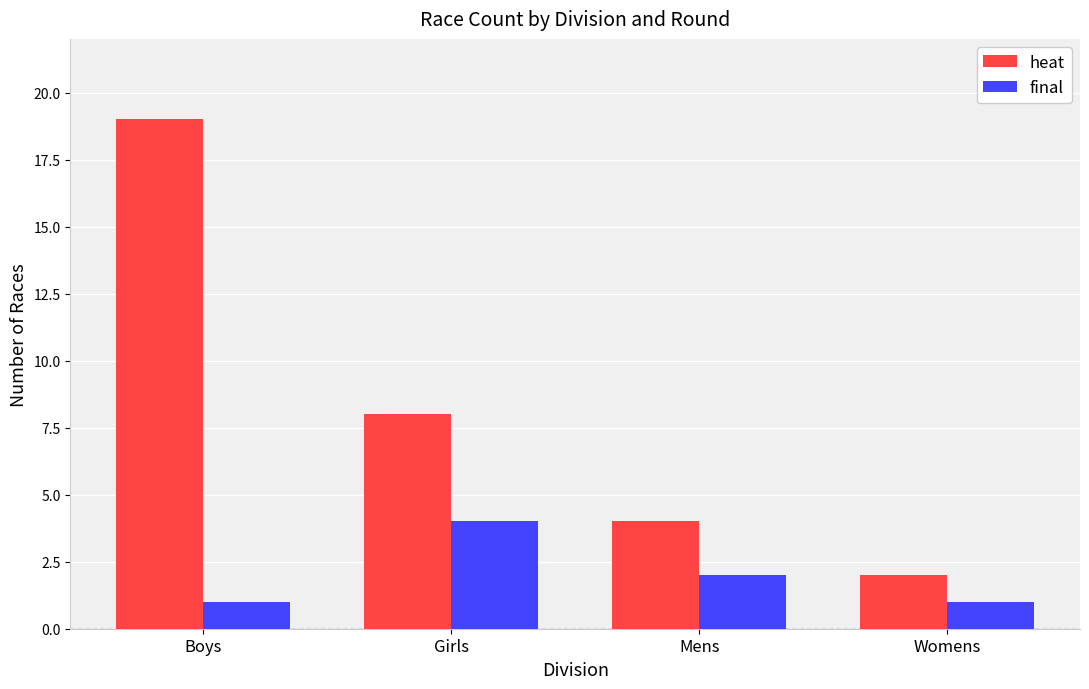

Which series has the largest range (max minus min)?

heat